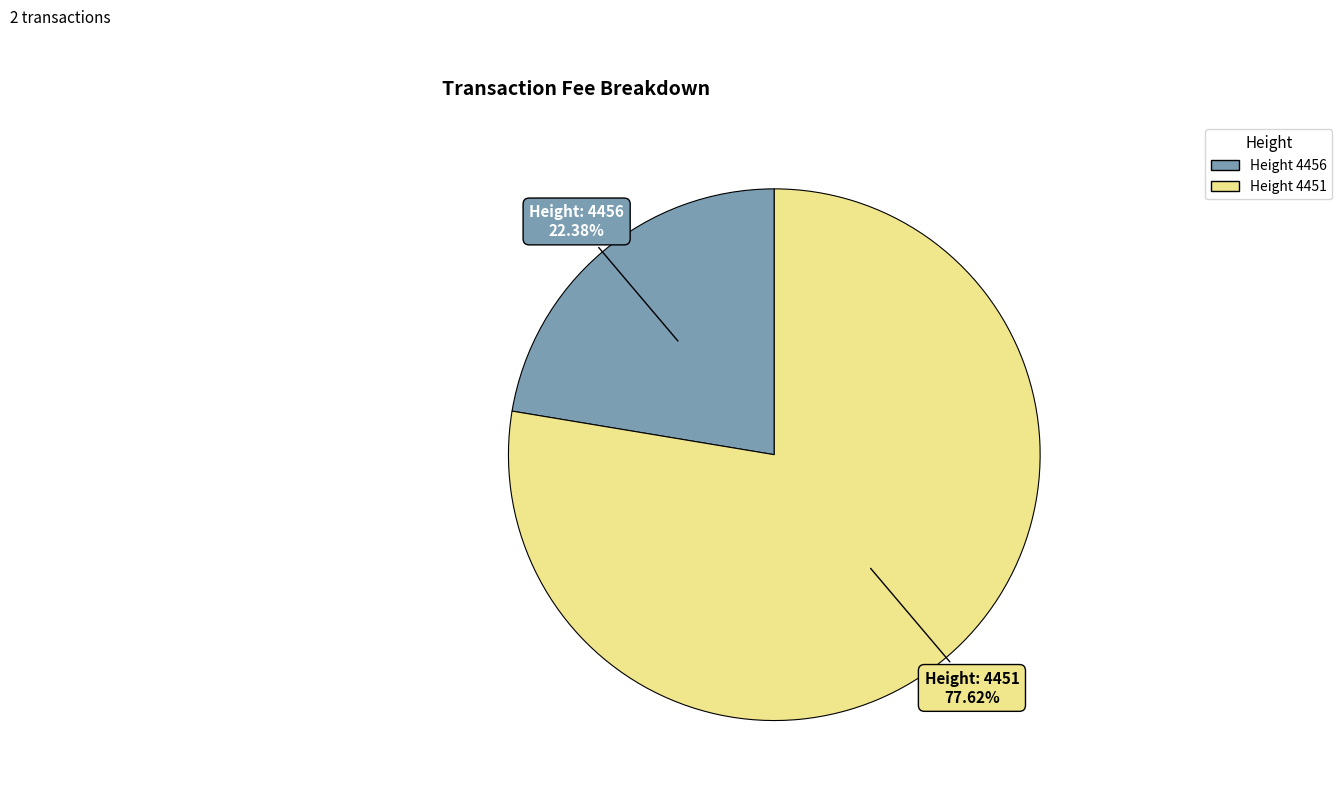

To the nearest percent, what is the difference between the largest and smallest slice percentages?

55%